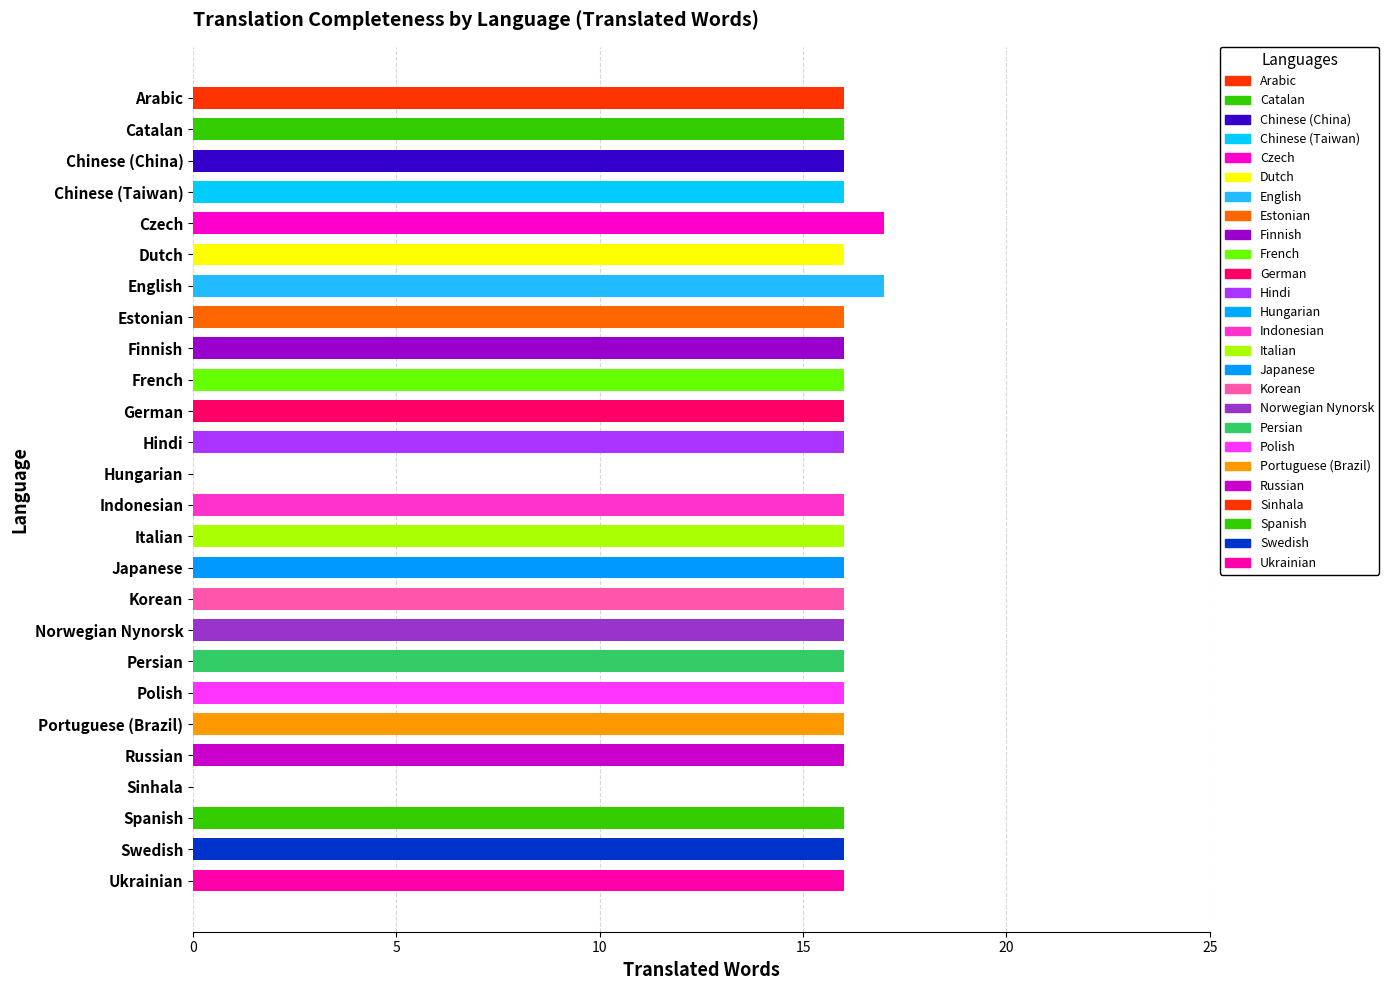

The chart shows a value of 16 at Spanish. True or false?

True